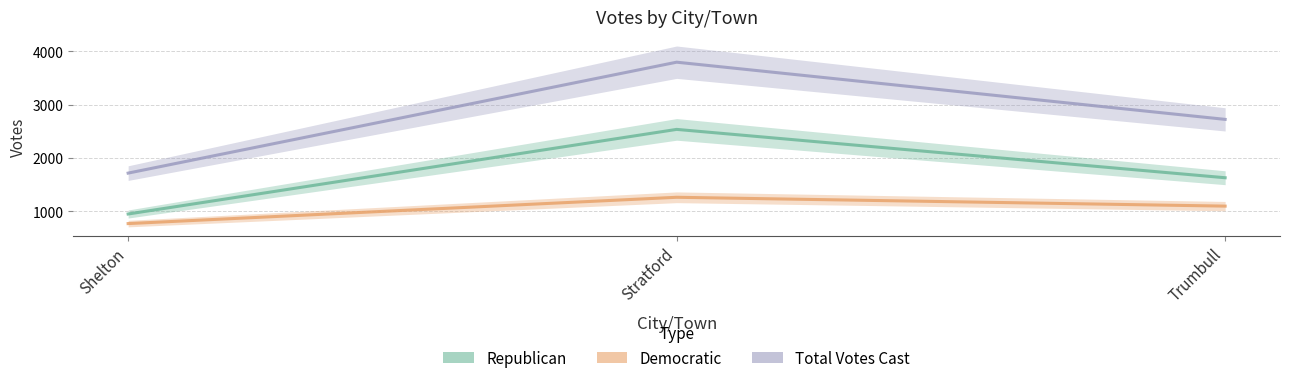

What value does the Republican series have at Trumbull?

1629